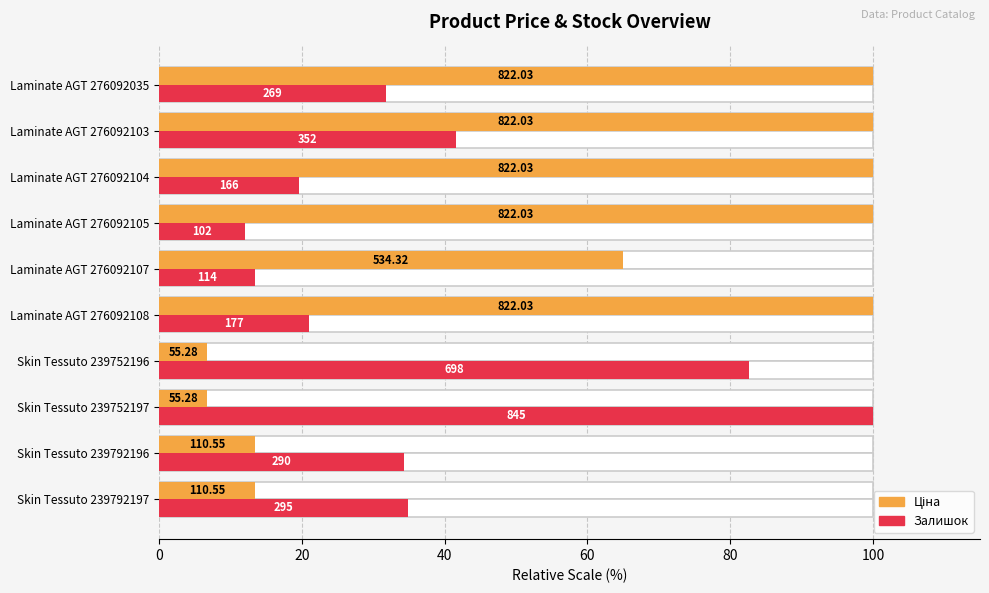

Rank the series by their maximum value, from lowest to highest.

Ціна, Залишок